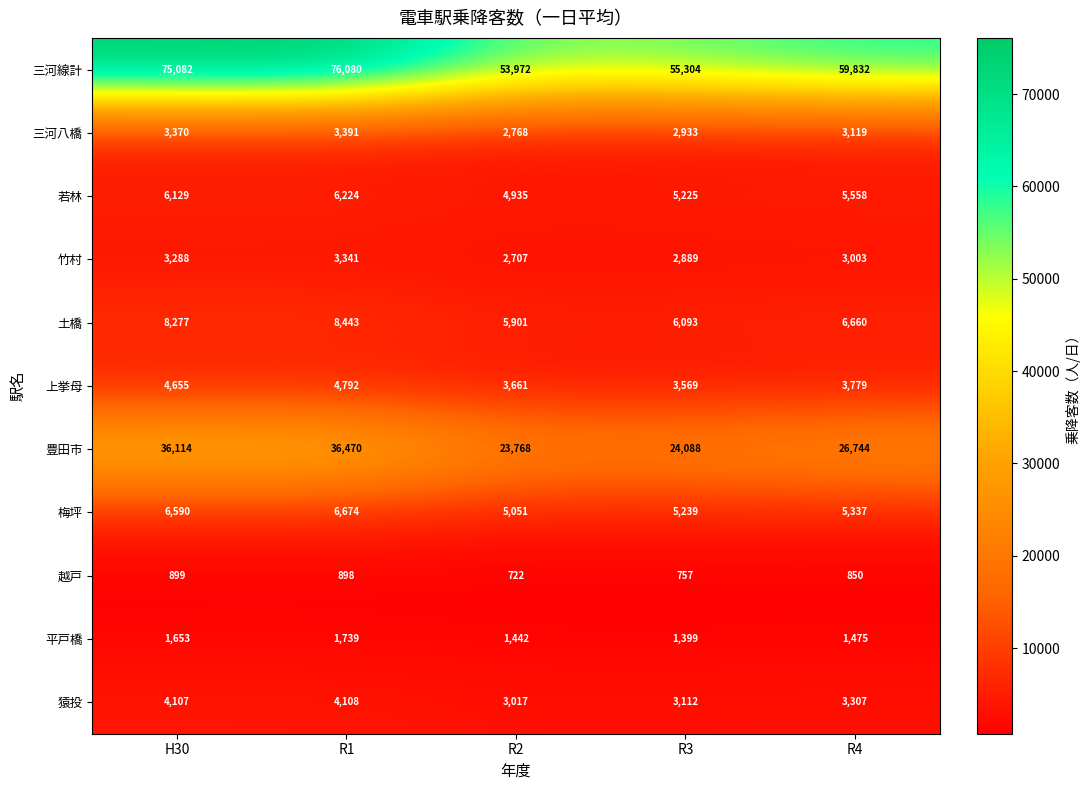

What is the difference between the 豊田市 values at R4 and H30?

9370